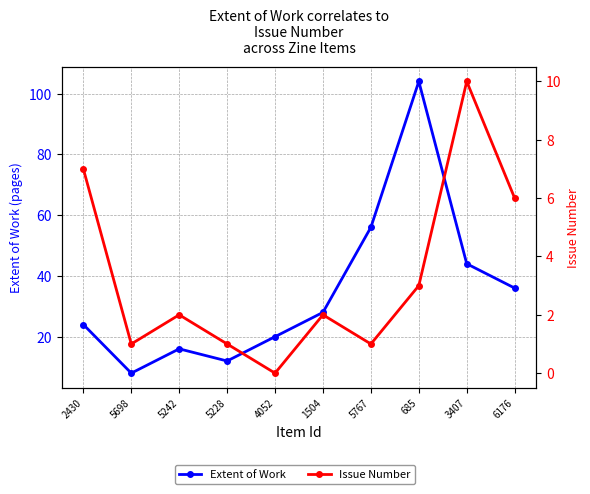

Rank the series by their average value, from highest to lowest.

Extent of Work, Issue Number